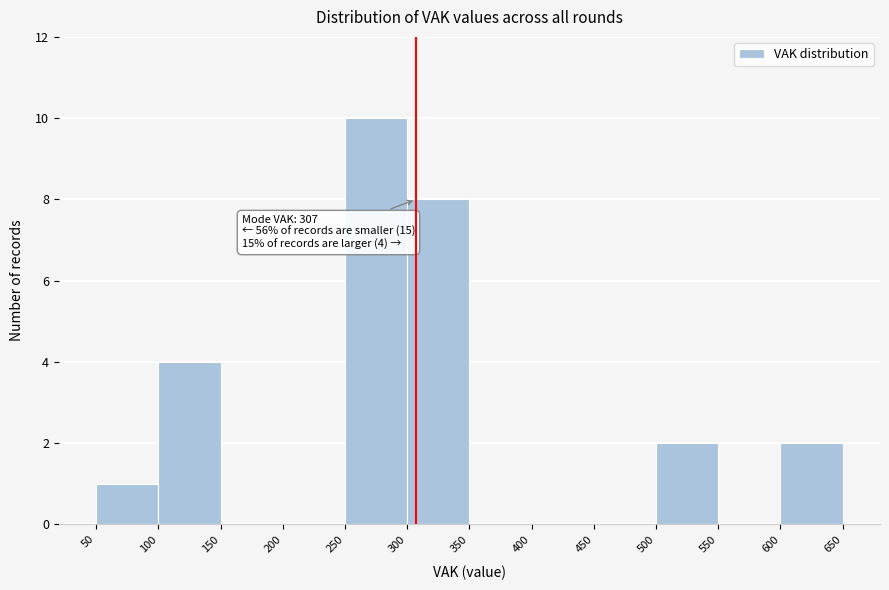

Over which range of the x-axis is the bar tallest?

250 to 300